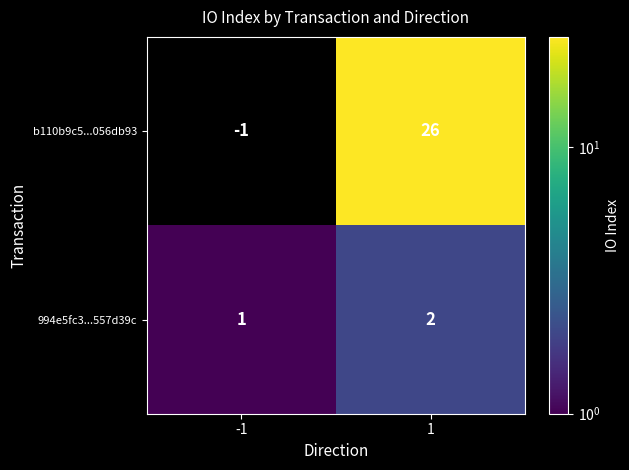

Is it true that b110b9c5...056db93 equals -1 at -1?

True